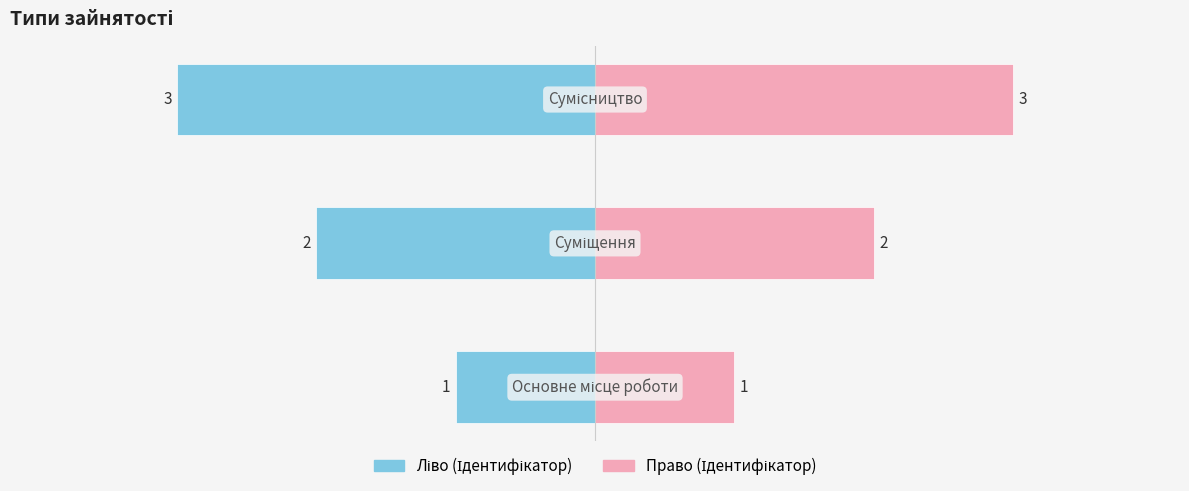

What is the label of the 1st bar from the left?

Основне місце роботи